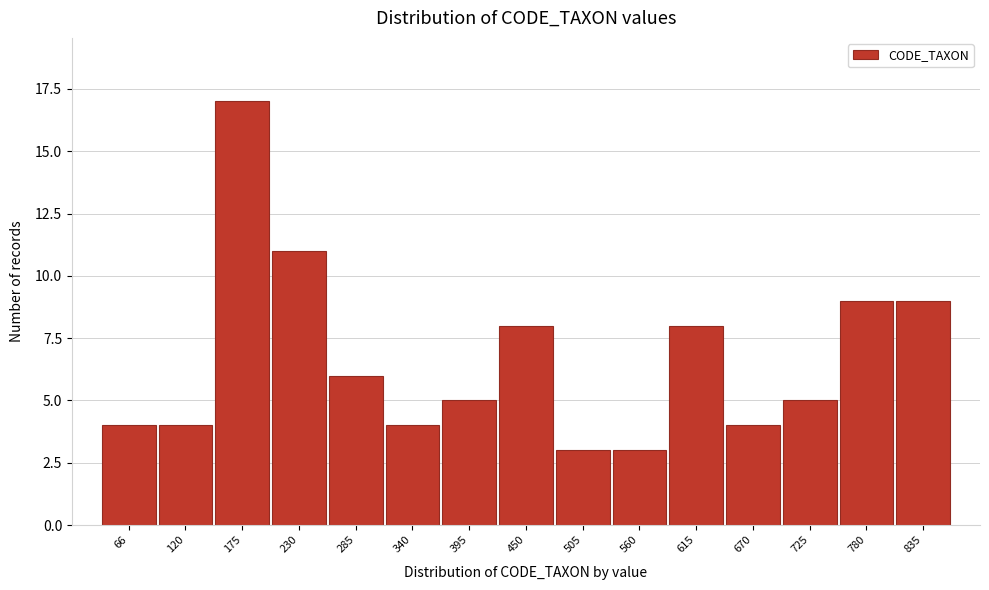

Reading left to right, list all the values displayed in this chart.

4	4	17	11	6	4	5	8	3	3	8	4	5	9	9